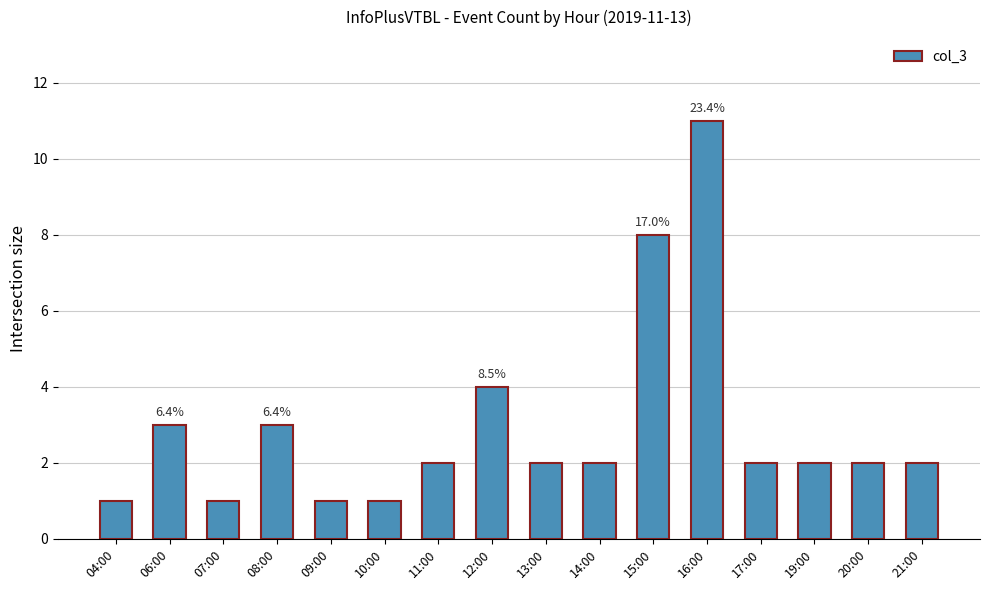

How many series are shown in this chart?

1